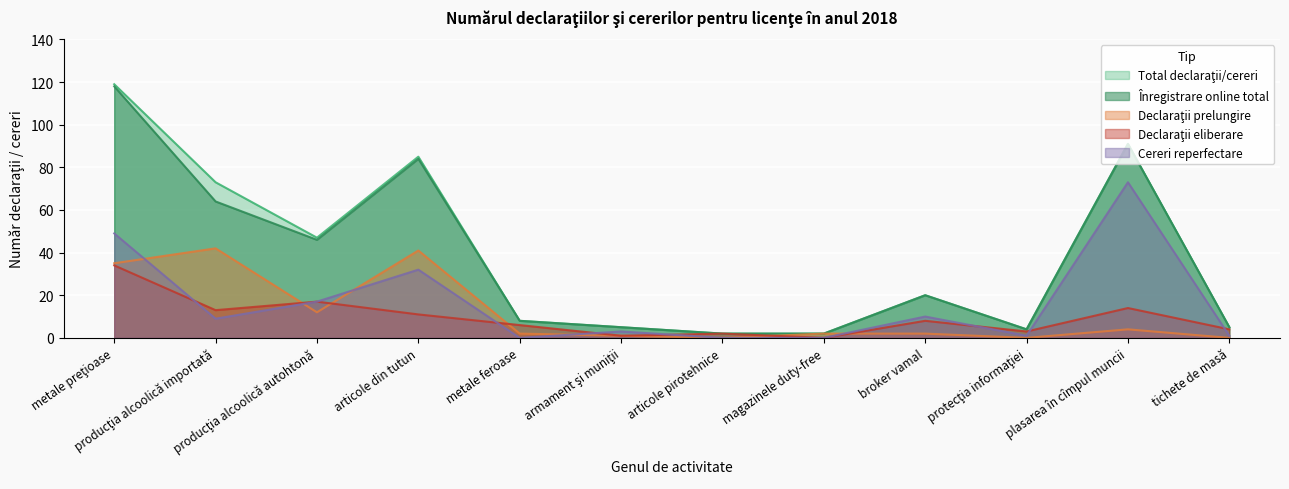

At which category is the sum across all series the highest?

metale preţioase